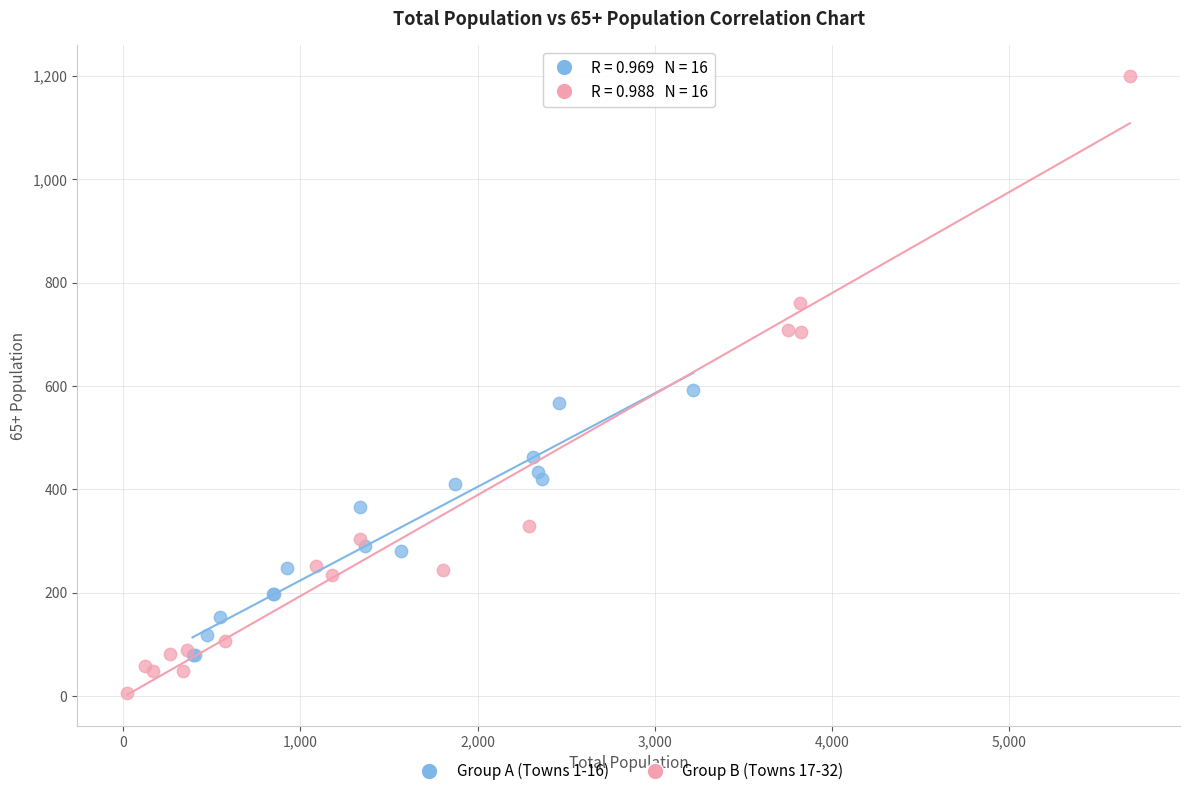

Which series contains the lowest Y value?

Group B (Towns 17-32)